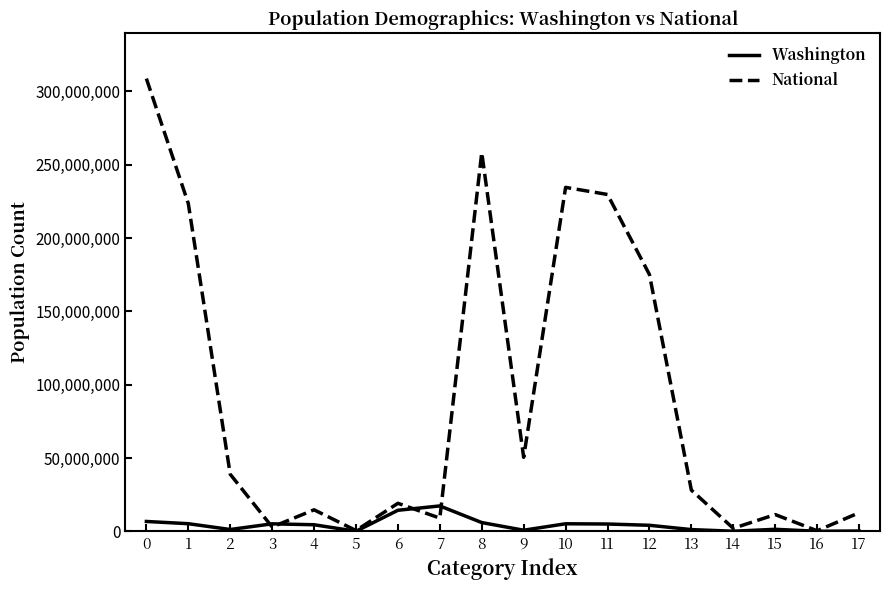

Rank the series by their maximum value, from highest to lowest.

National, Washington